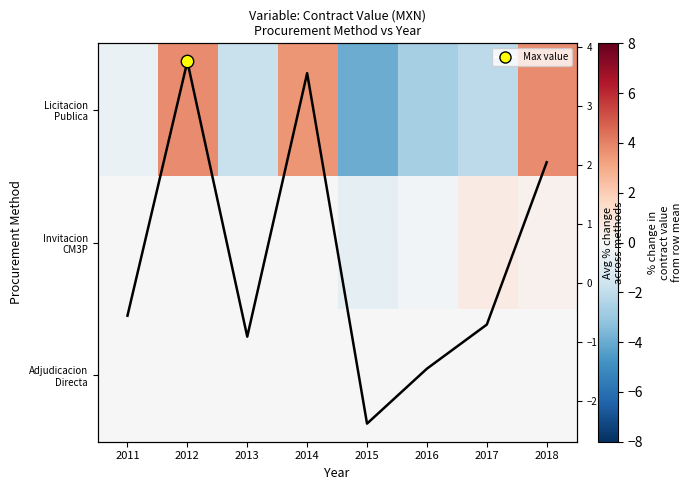

What is the minimum value shown in the chart?

-4.0